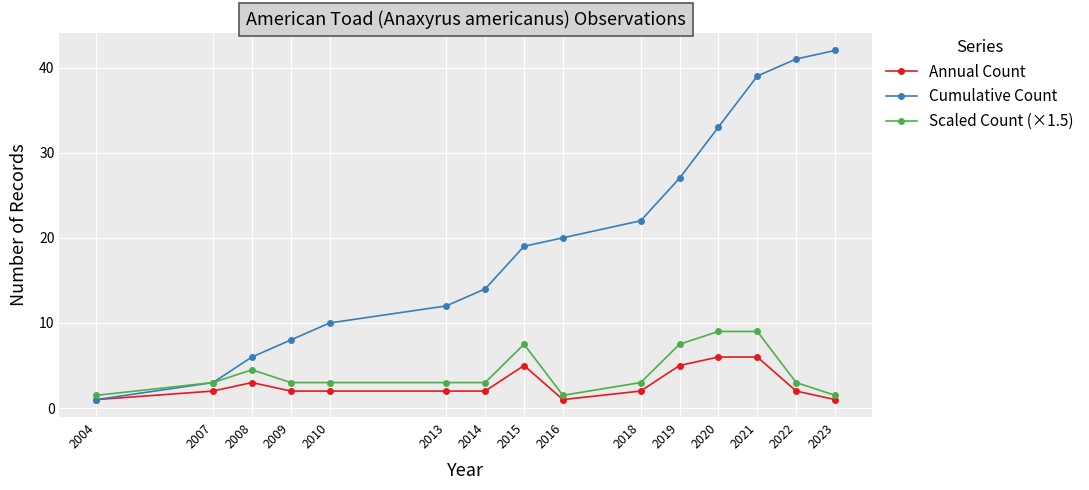

Reading left to right, extract all data points from this chart.

Annual Count: 2004=1.0	2007=2.0	2008=3.0	2009=2.0	2010=2.0	2013=2.0	2014=2.0	2015=5.0	2016=1.0	2018=2.0	2019=5.0	2020=6.0	2021=6.0	2022=2.0	2023=1.0
Cumulative Count: 2004=1.0	2007=3.0	2008=6.0	2009=8.0	2010=10.0	2013=12.0	2014=14.0	2015=19.0	2016=20.0	2018=22.0	2019=27.0	2020=33.0	2021=39.0	2022=41.0	2023=42.0
Scaled Count (×1.5): 2004=1.5	2007=3.0	2008=4.5	2009=3.0	2010=3.0	2013=3.0	2014=3.0	2015=7.5	2016=1.5	2018=3.0	2019=7.5	2020=9.0	2021=9.0	2022=3.0	2023=1.5